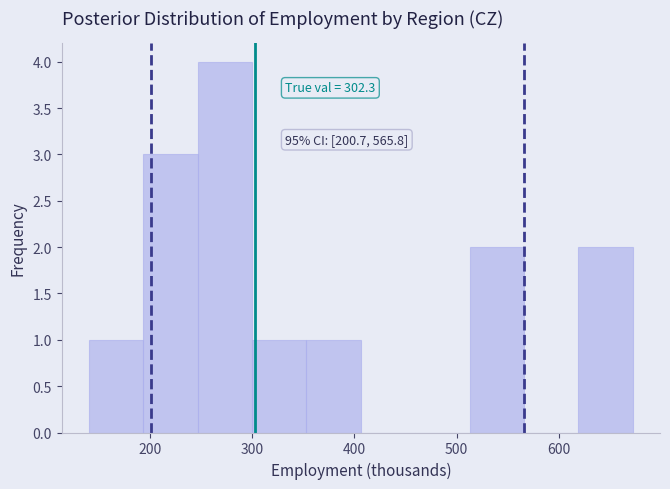

Over which range of the x-axis is the bar tallest?

250 to 300